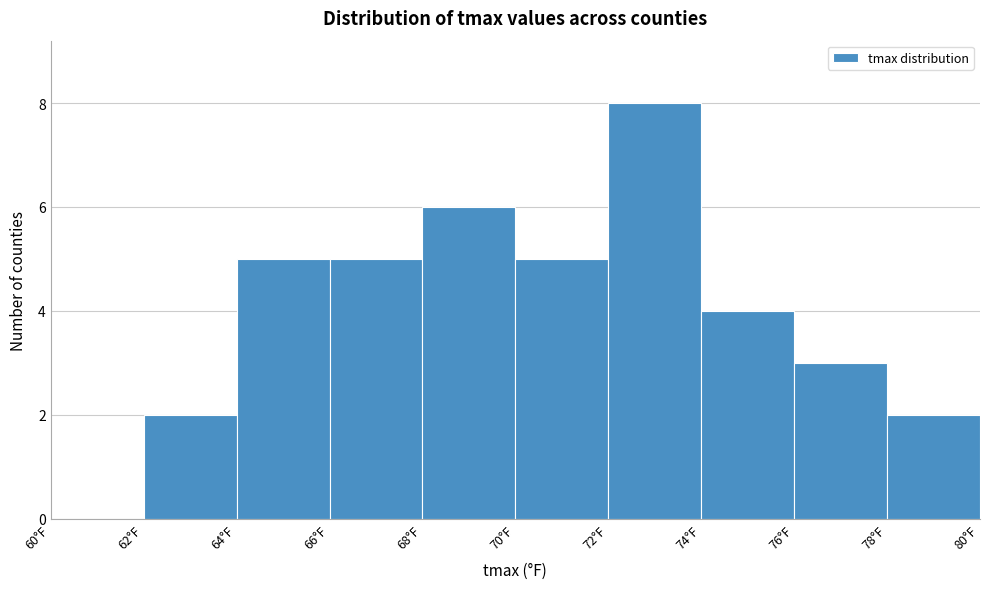

Reading left to right, list every bar in this chart as the range it spans on the x-axis followed by its height. The values are not printed on the chart, so give them approximately, as read against the axis.

60 to 62: 0
62 to 64: 2
64 to 66: 5
66 to 68: 5
68 to 70: 6
70 to 72: 5
72 to 74: 8
74 to 76: 4
76 to 78: 3
78 to 80: 2